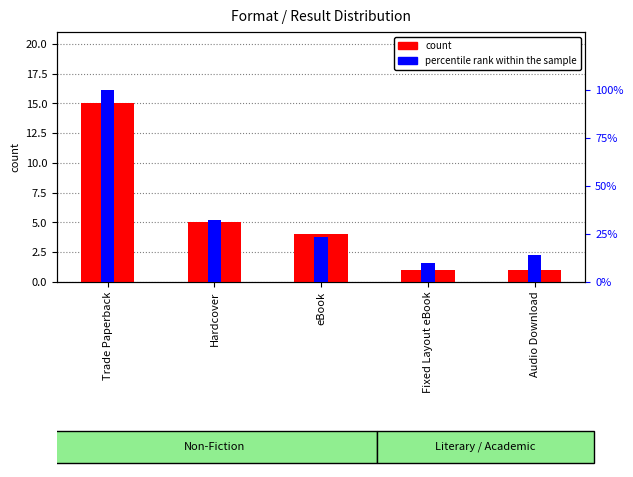

The value of count at Audio Download is 1.0. True or false?

True